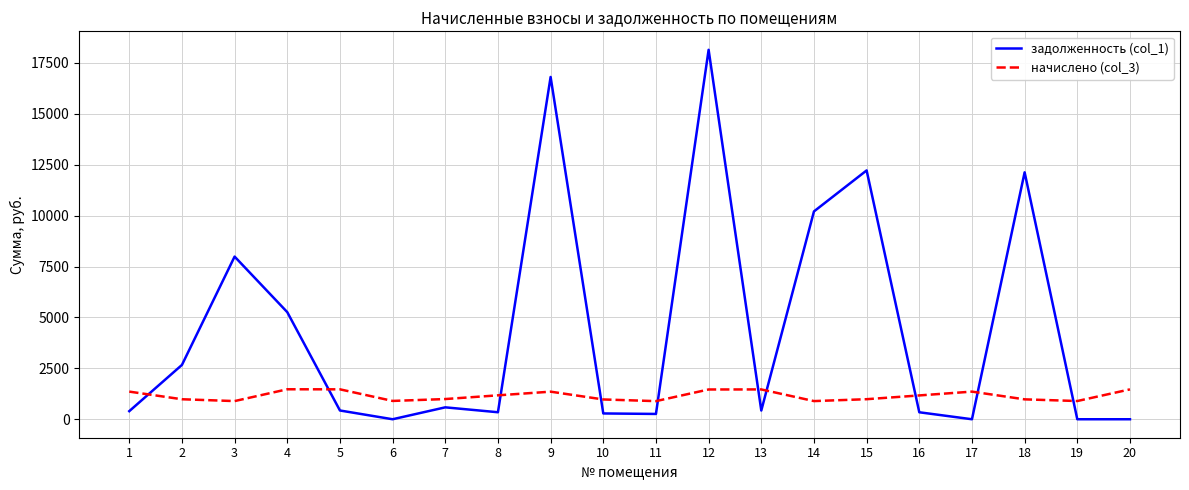

The задолженность (col_1) series shows 584.8 at 7. True or false?

True